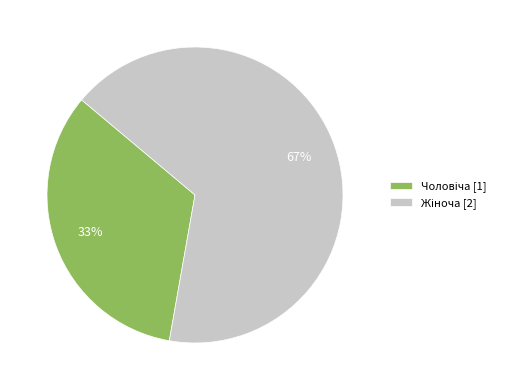

To the nearest percent, what is the average slice percentage?

50%